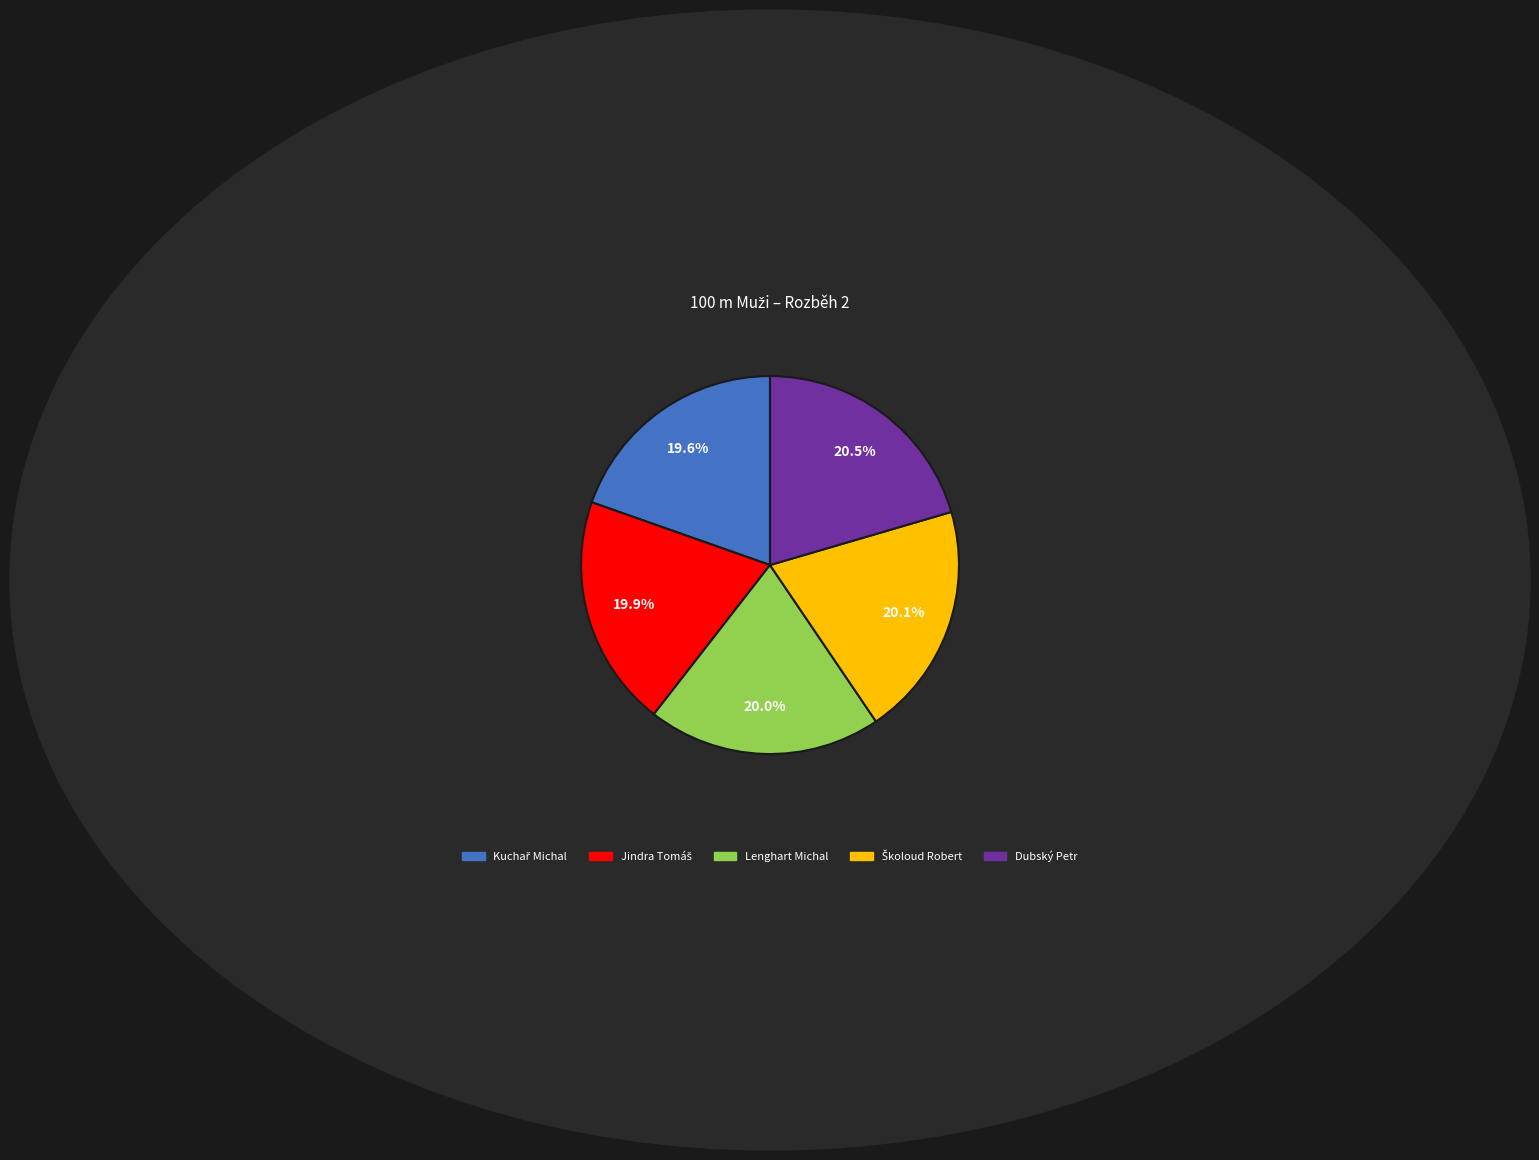

How many segments does this pie chart have?

5